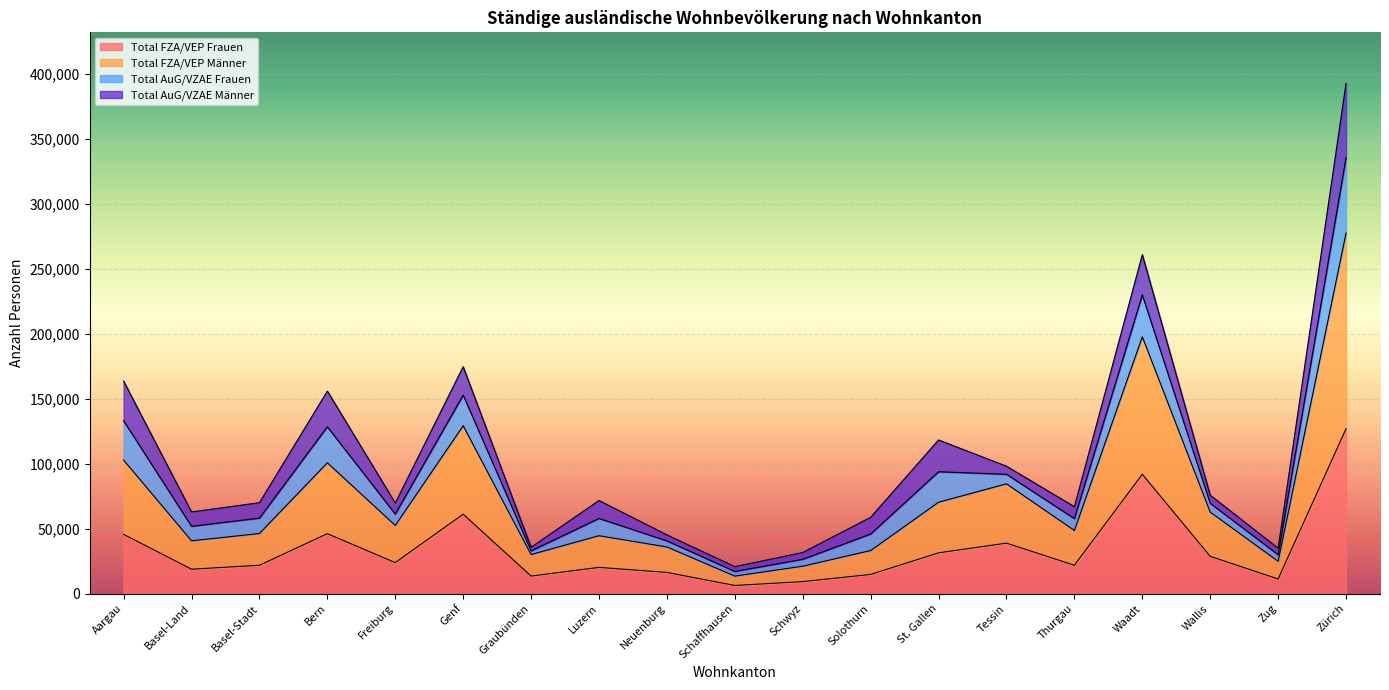

Which category has the highest value in the Total FZA/VEP Frauen series?

Zürich